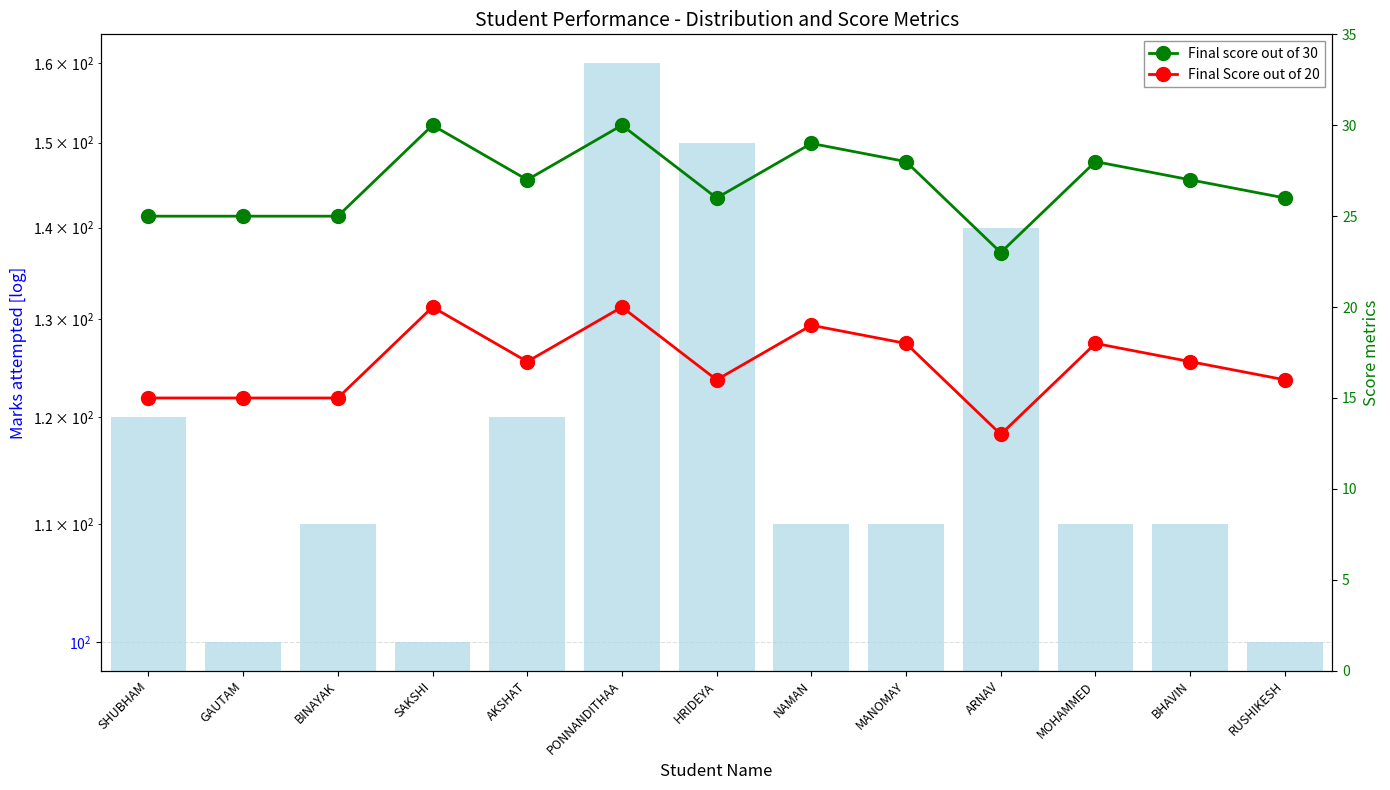

At which category is the sum across all series the highest?

PONNANDITHAA